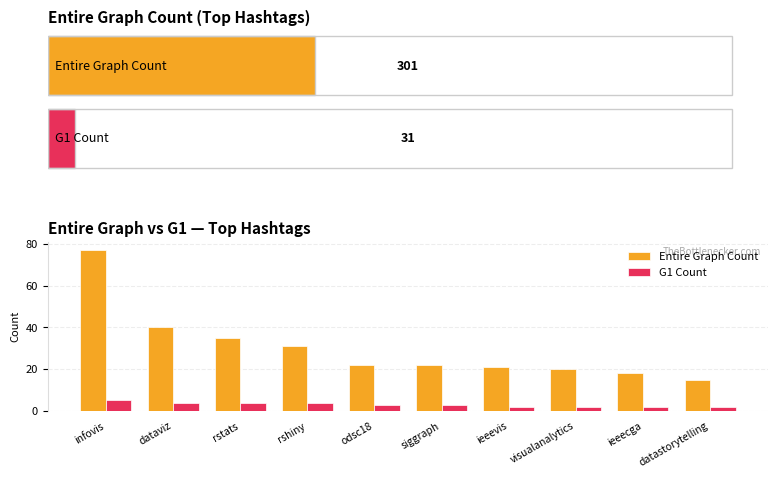

How many data points does each series have?

10